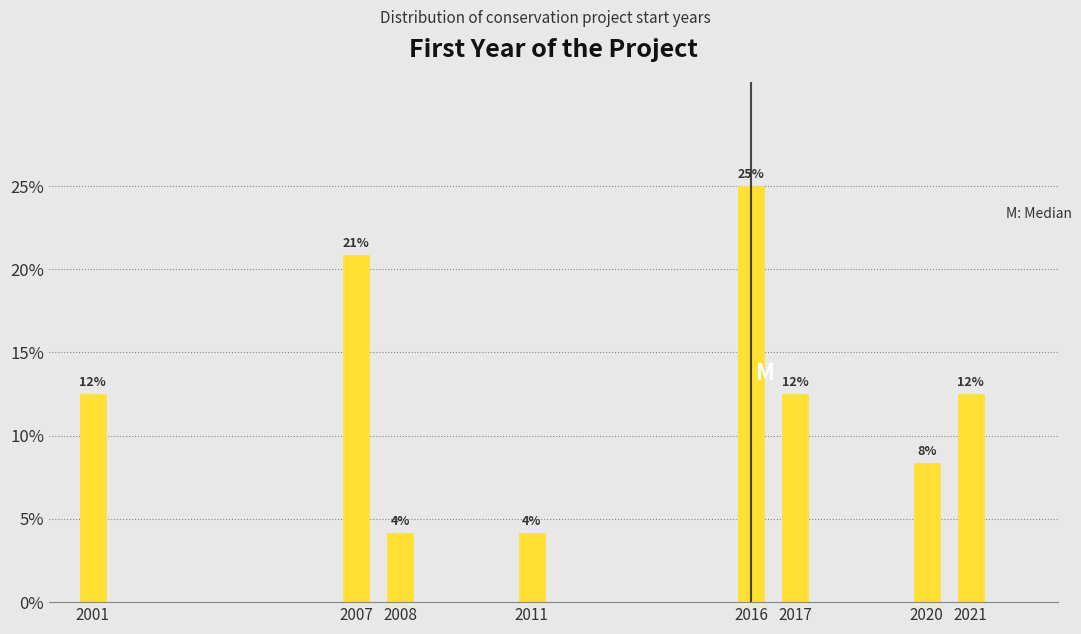

Are the bars horizontal?

No